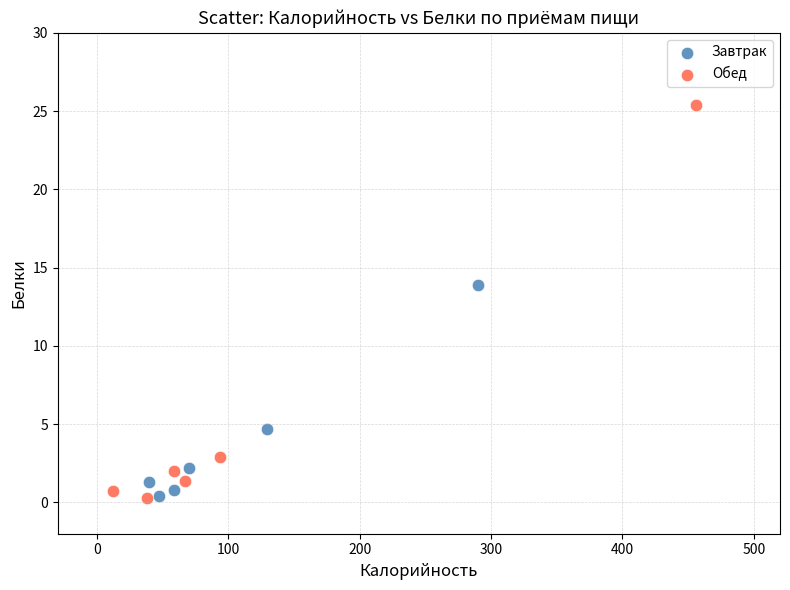

Which series has the widest spread of Y values?

Обед